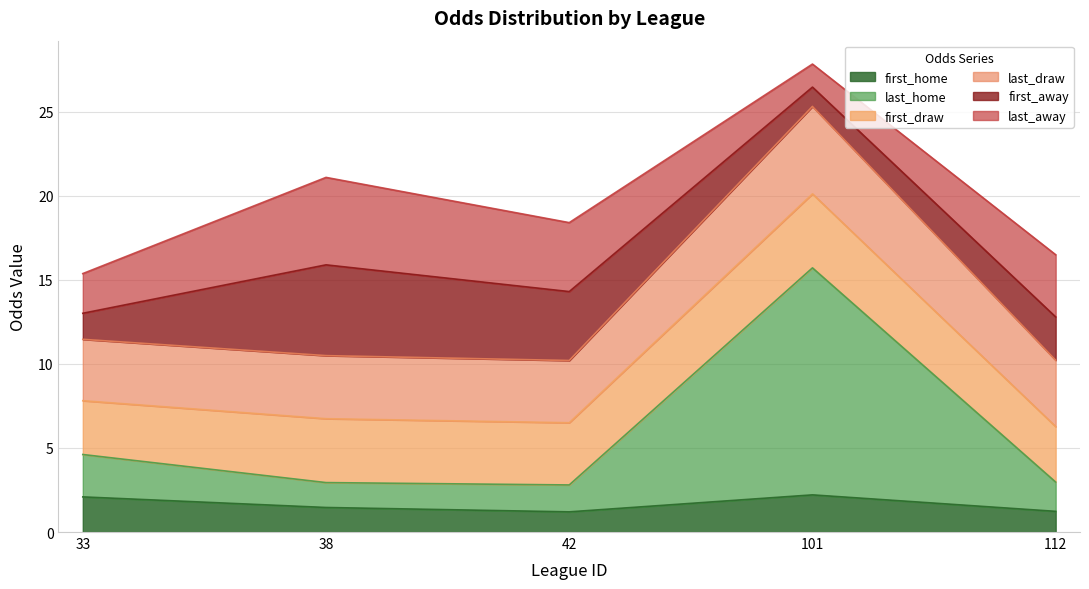

What is the total value across all series at 38?

21.1